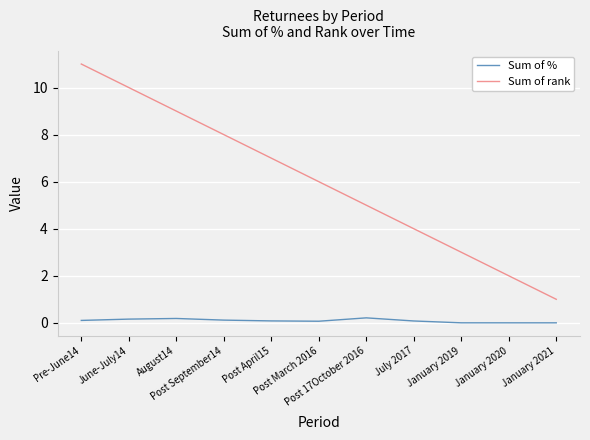

Rank the series by their maximum value, from highest to lowest.

Sum of rank, Sum of %